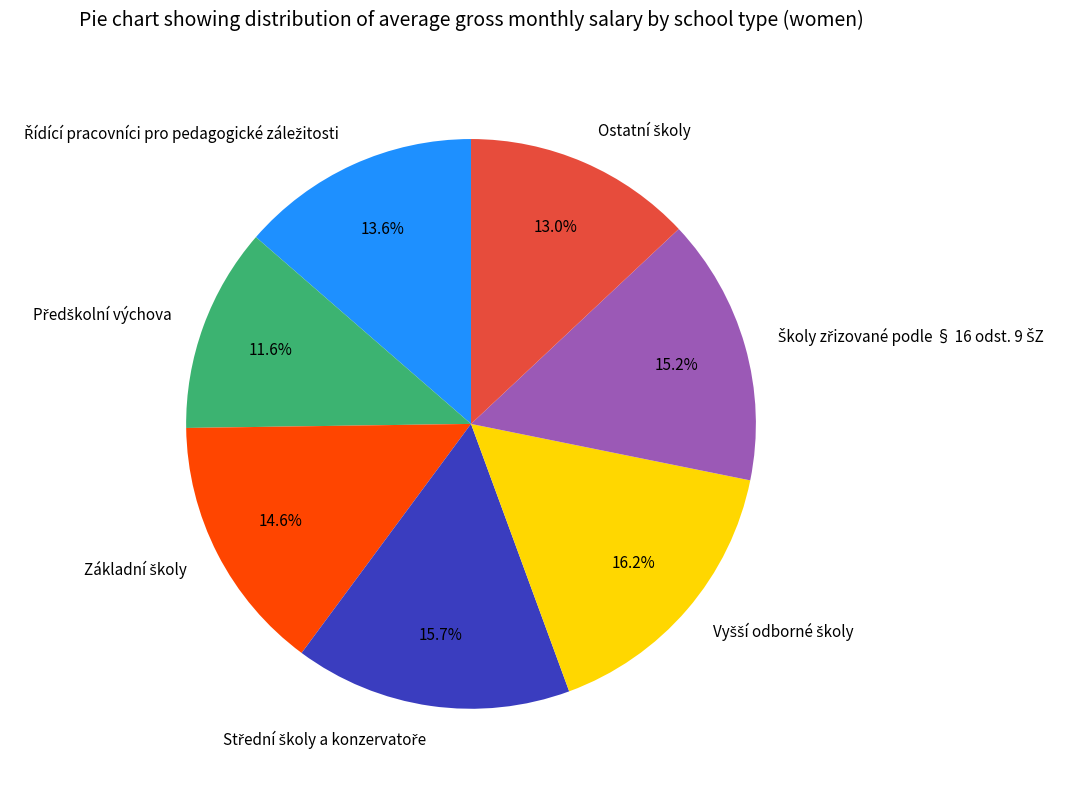

Is there any slice that represents more than half of the pie?

No